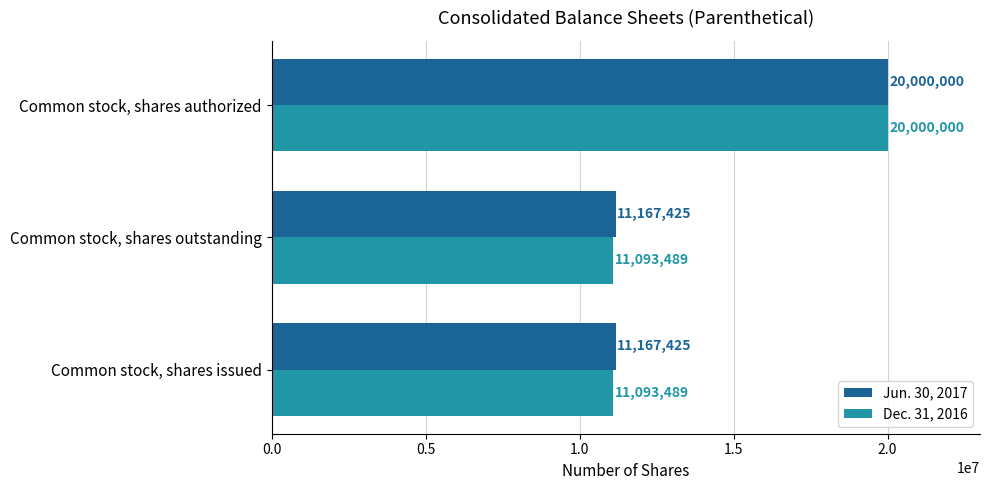

How many Dec. 31, 2016 values are between 11093489 and 20000000?

3